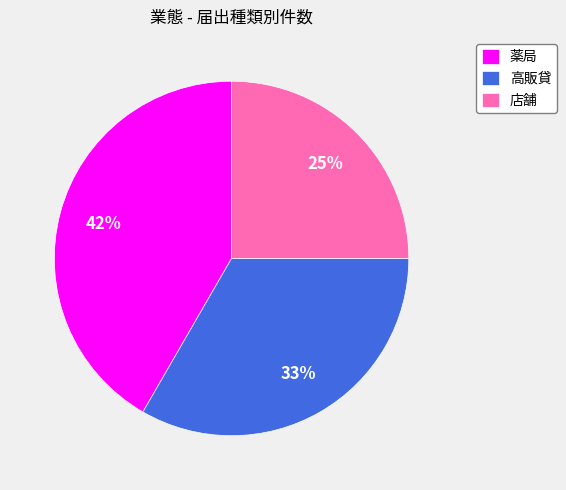

Is the sum of 店舗 and 高販貸 greater than half?

Yes